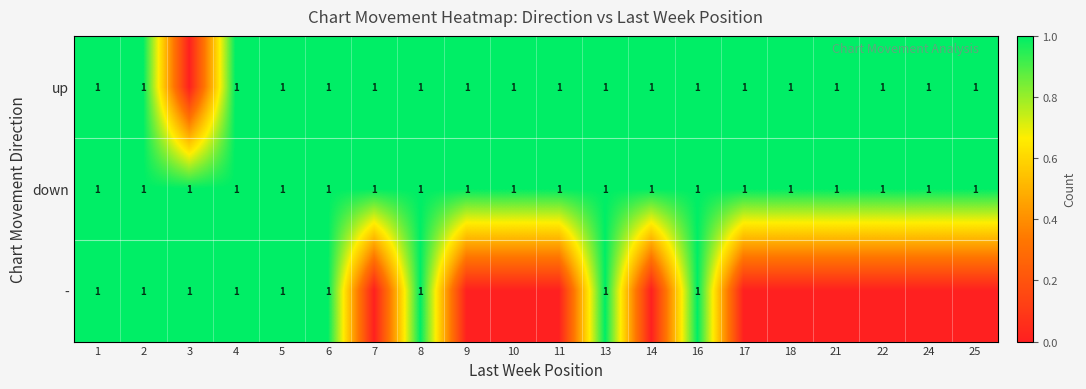

What is the total value across all series at 16?

3